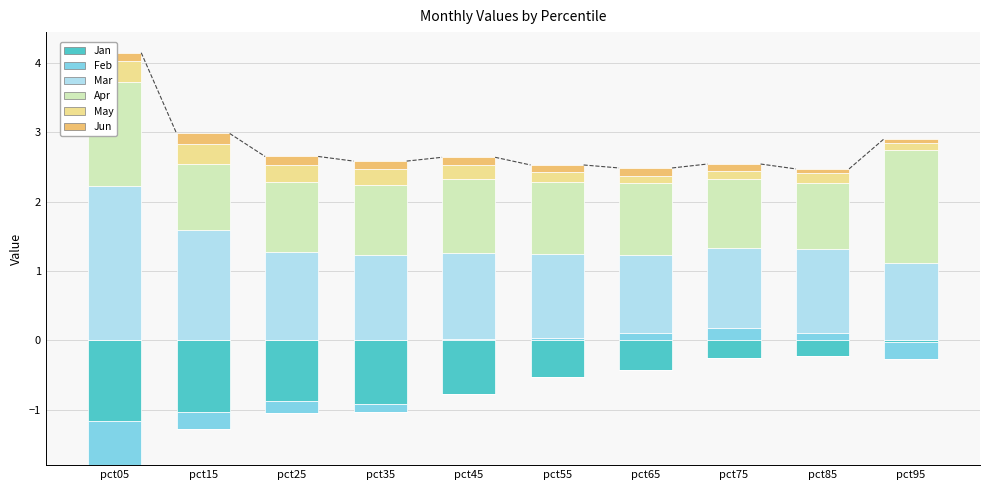

What is the highest value of the Mar series?

2.2